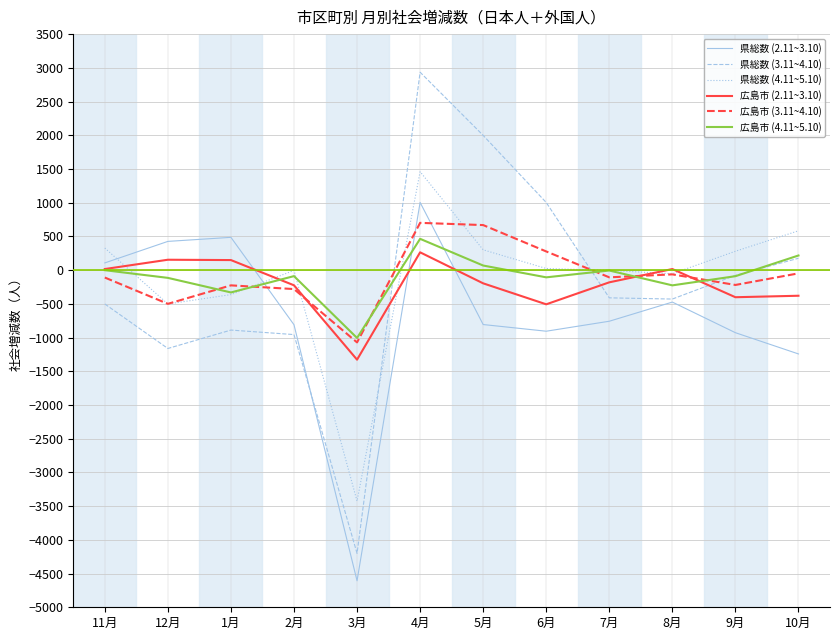

Read the 県総数 (4.11~5.10) value at 11月, to the nearest 10.

330